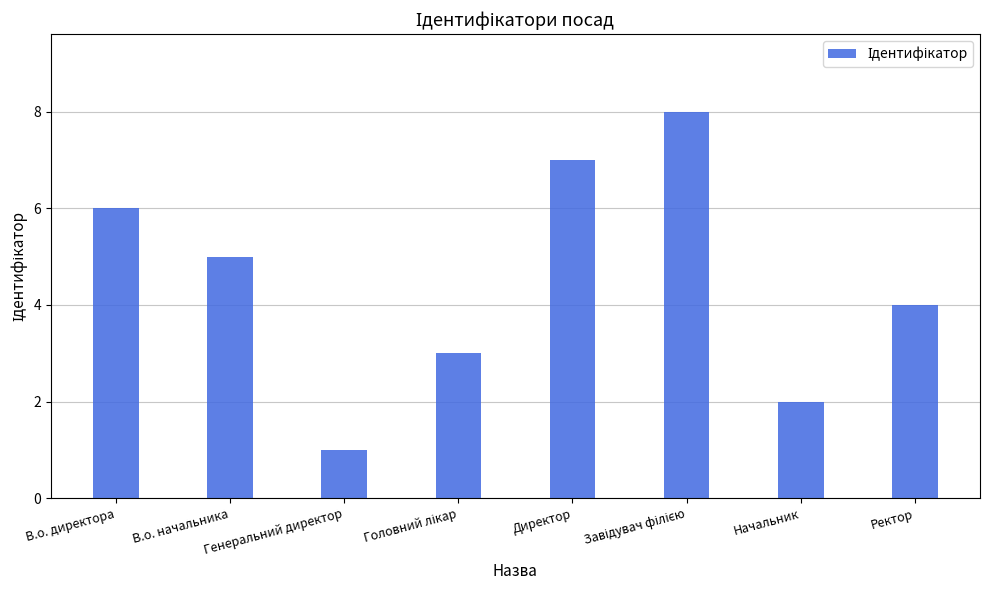

Is it true that the value at В.о. директора is 6?

True